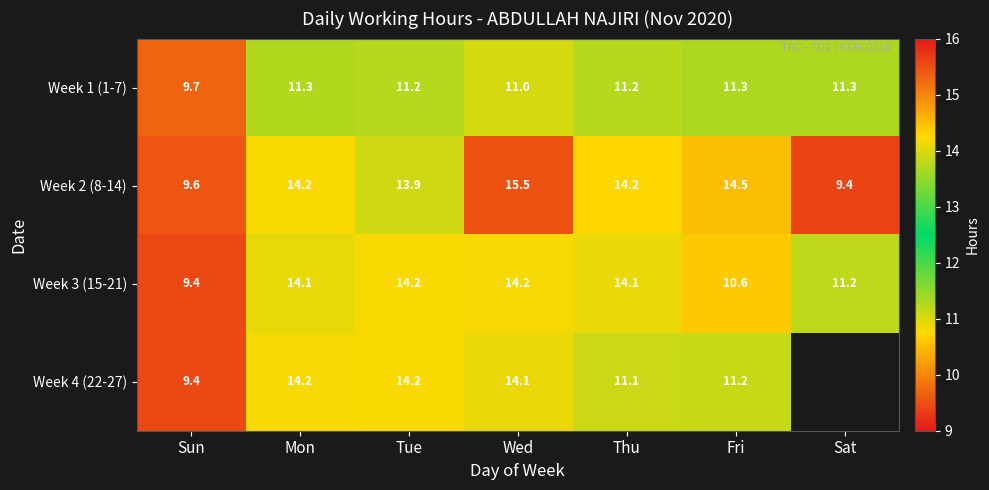

How many values in the Week 1 (1-7) series are below 11?

1